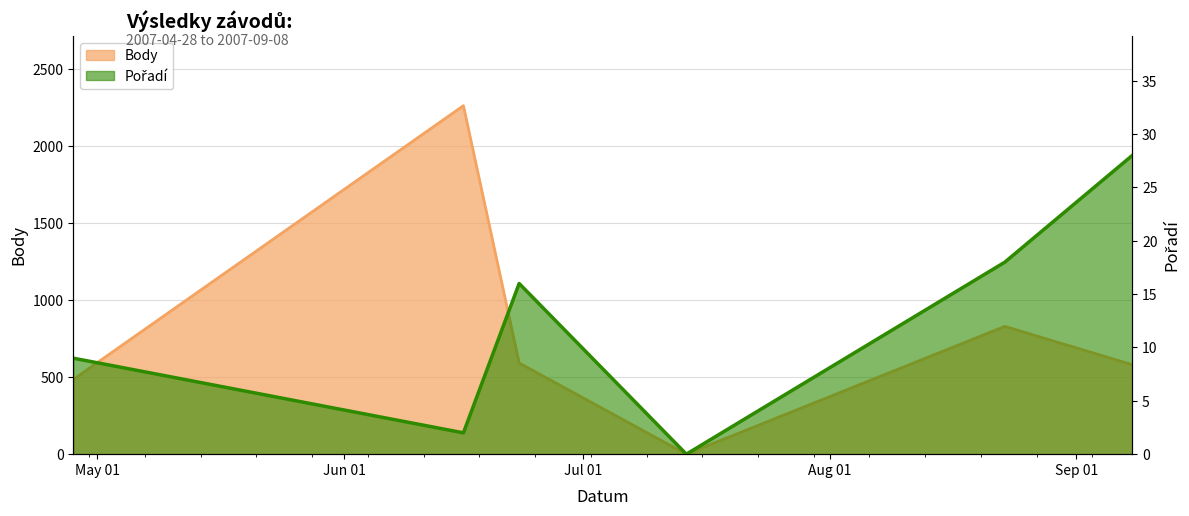

Rank the categories by Pořadí value from highest to lowest.

2007-09-08, 2007-08-23, 2007-06-23, 2007-04-28, 2007-06-16, 2007-07-14